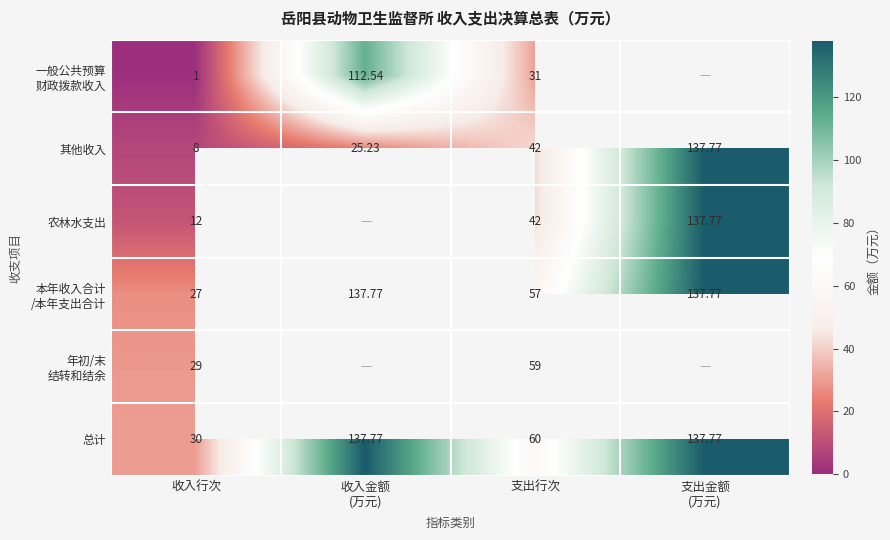

At which category is the sum across all series the highest?

支出行次